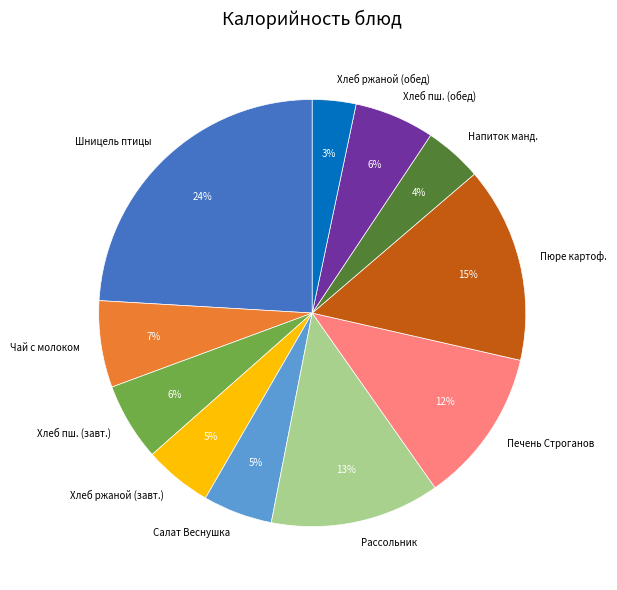

Is there any slice that represents more than half of the pie?

No